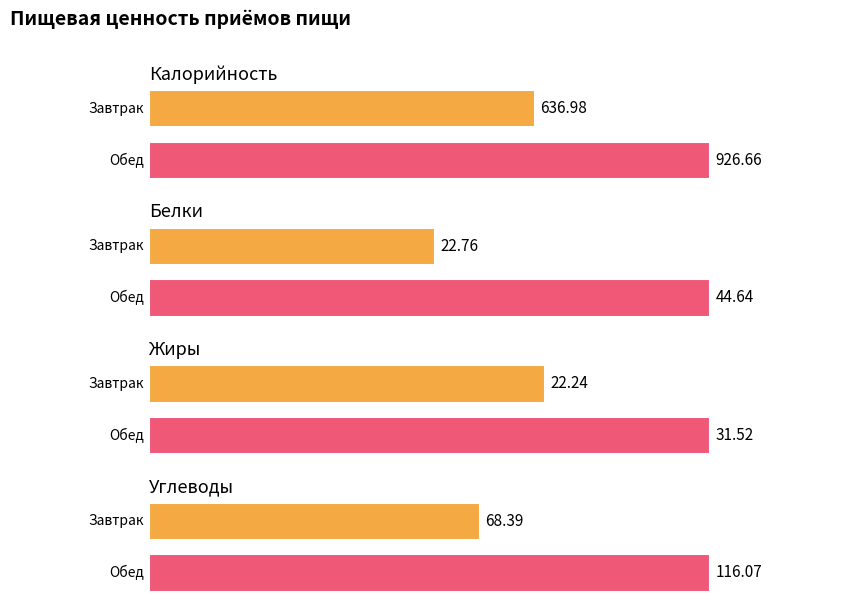

The Калорийность series shows 637.0 at Завтрак. True or false?

True